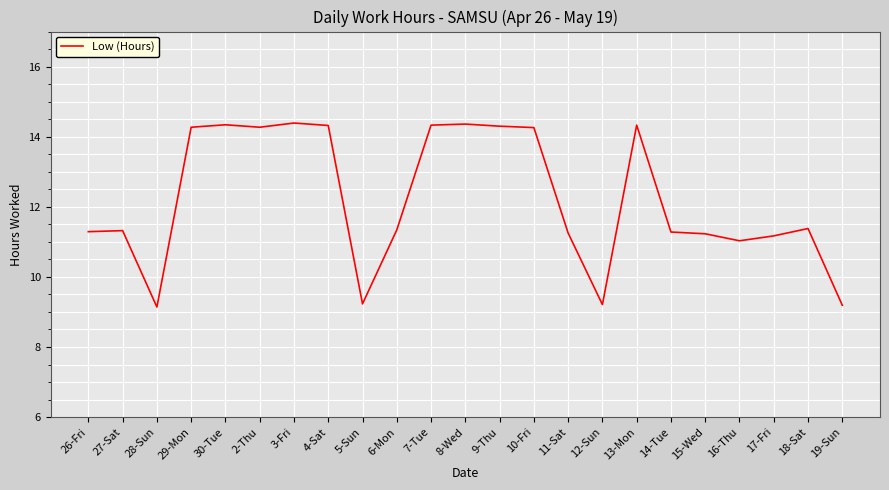

What is the change in value from 29-Mon to 17-Fri?

-3.1